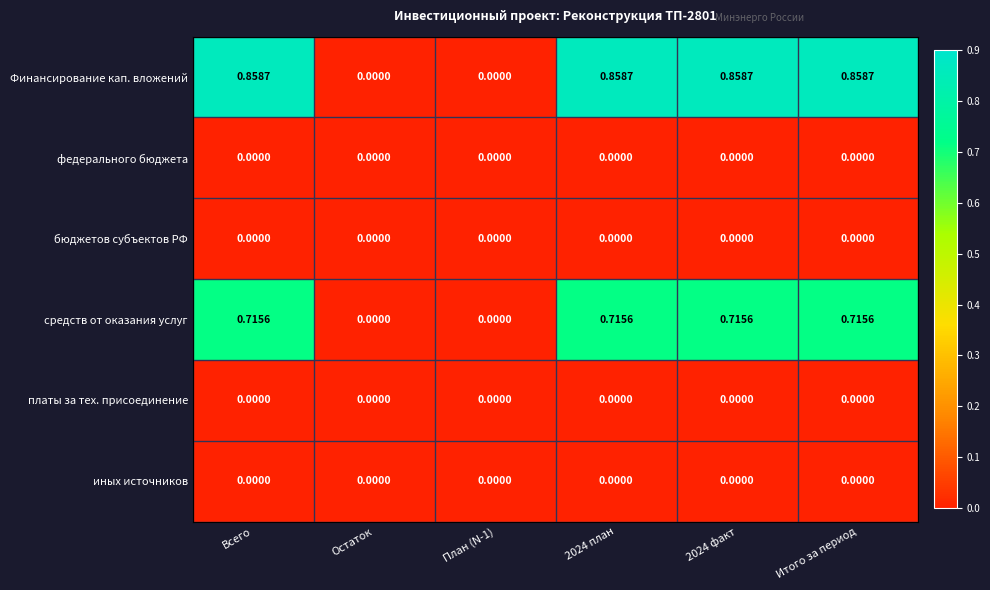

Which series has the widest spread of values?

Финансирование кап. вложений